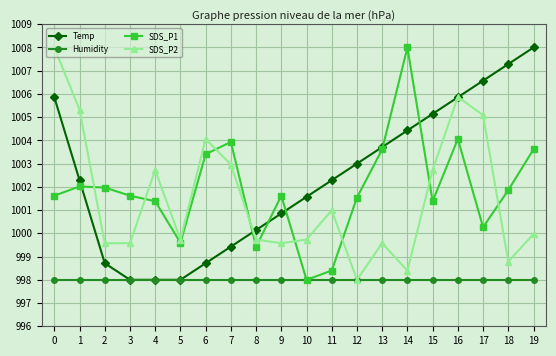

At which label is Temp closest to 1003?

12